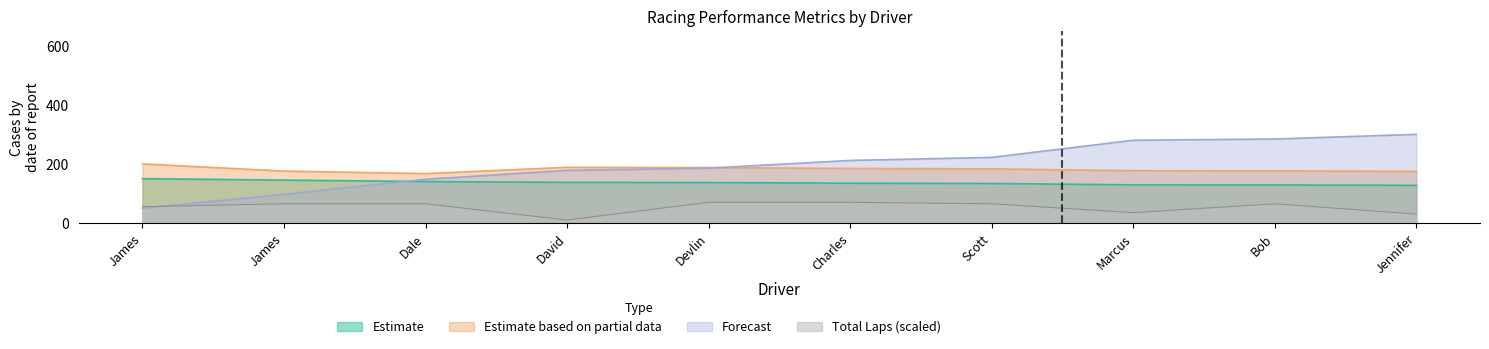

What is the average value of the Total Laps series?

53.0